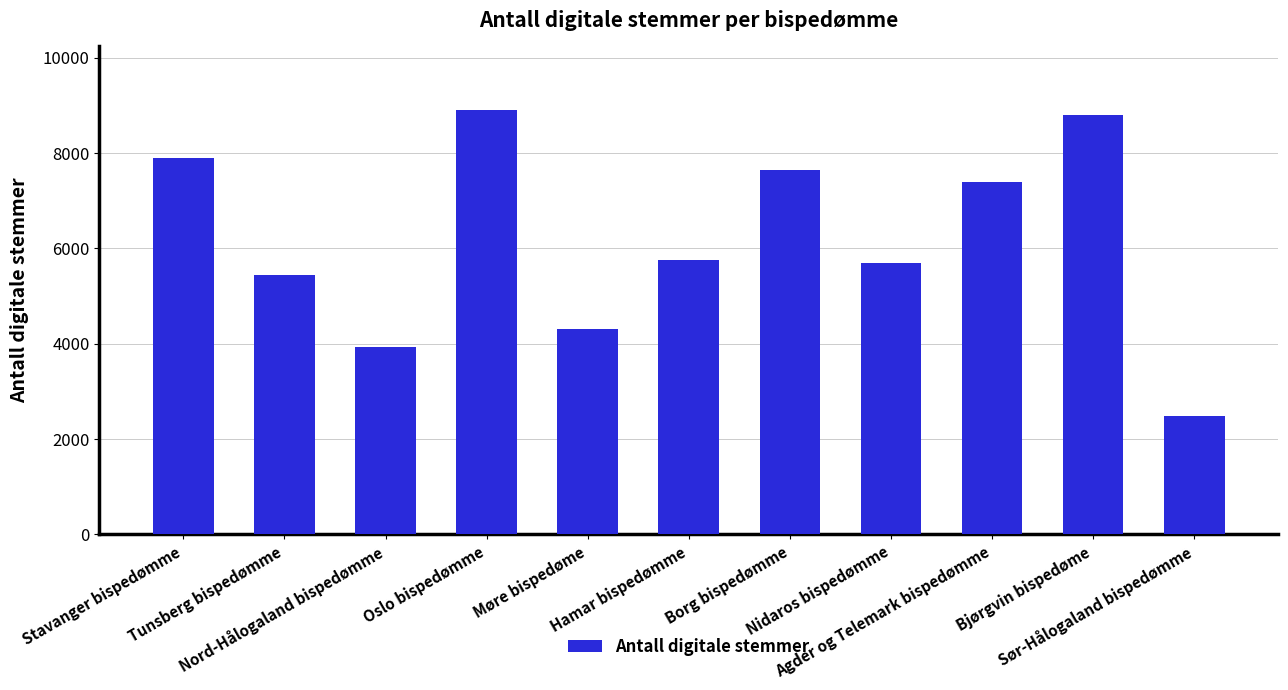

What is the difference between the maximum and minimum values?

6412